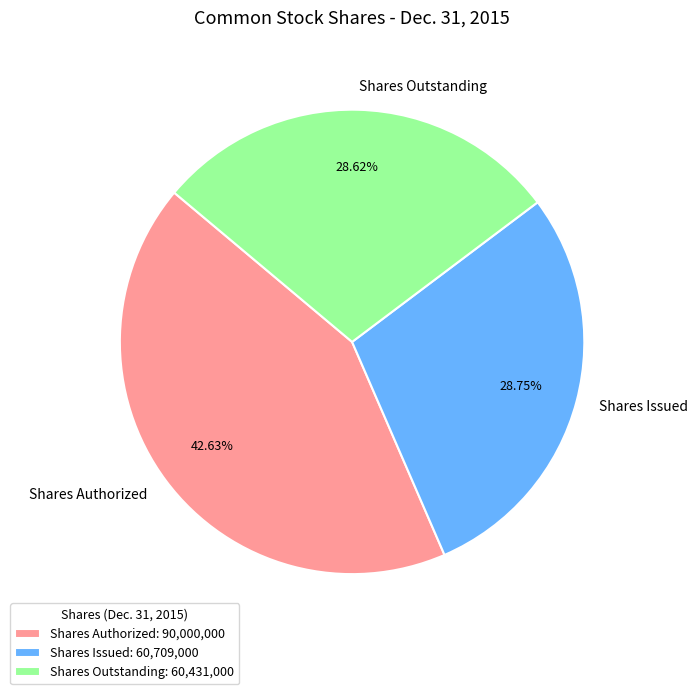

To the nearest percent, what is the difference between the largest and smallest slice percentages?

14%